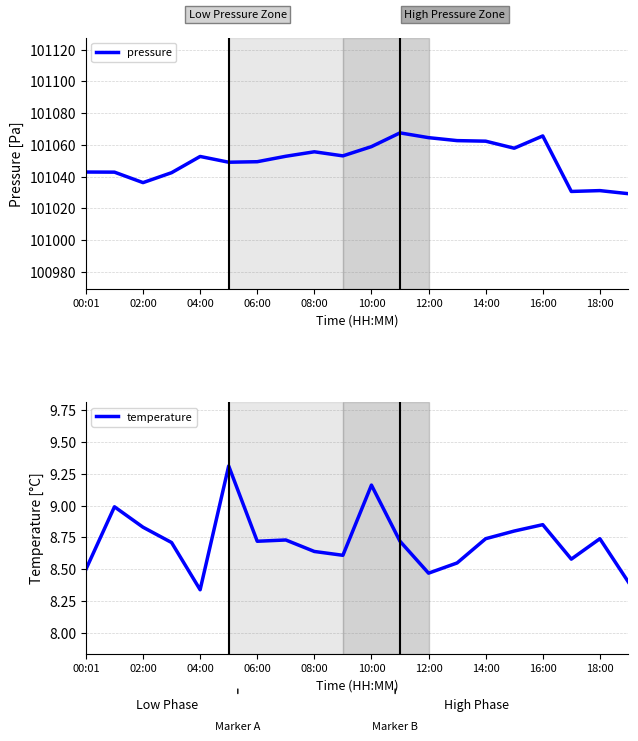

True or false: pressure and temperature intersect in this chart.

False